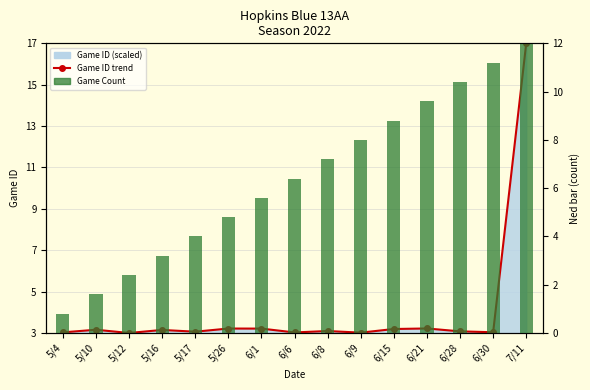

What is the spread (max minus min) of values at 6/28?

7.3